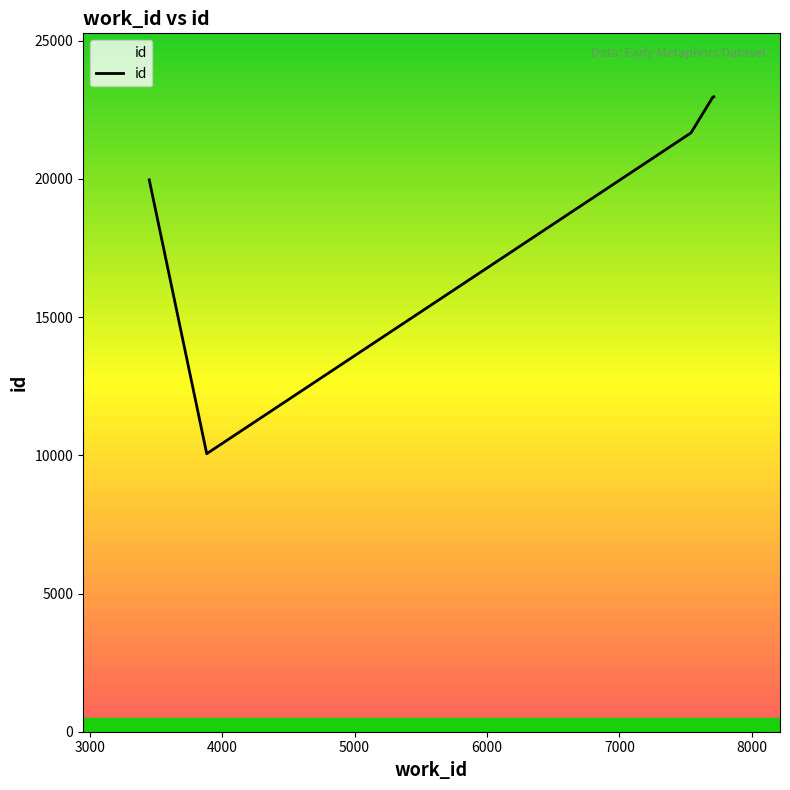

Count the number of data series in this chart.

1